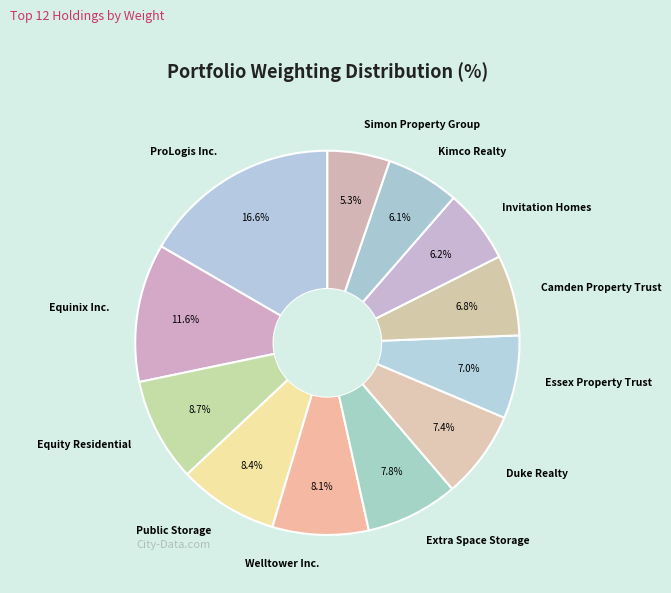

Is Duke Realty the majority of the pie?

No